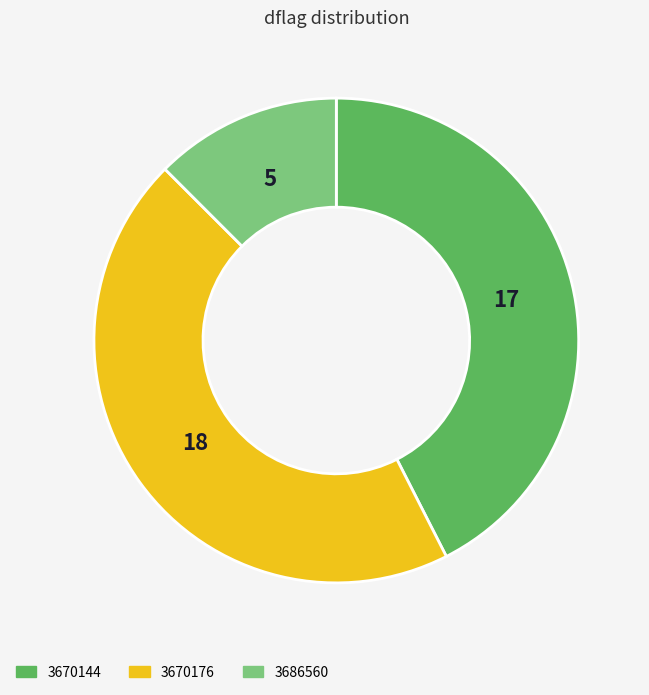

Is there any slice that represents more than half of the pie?

No